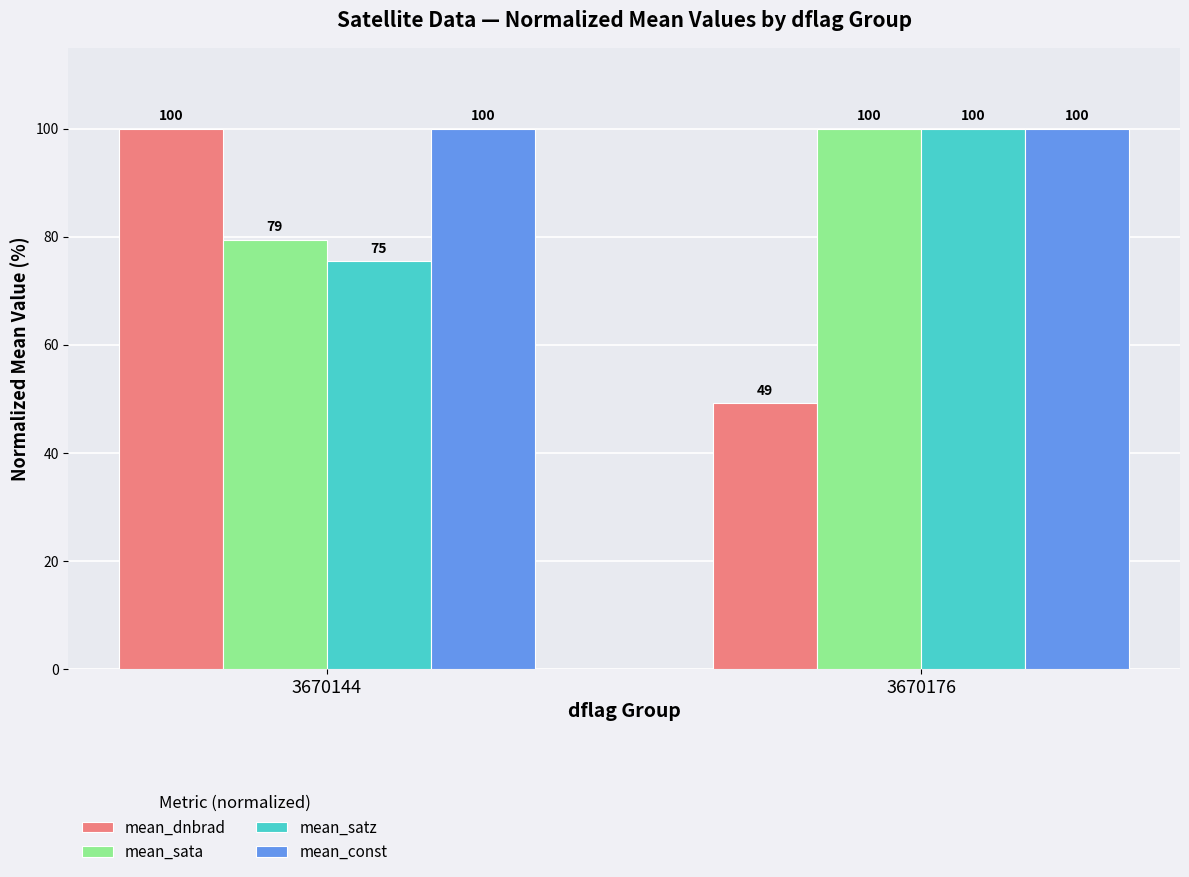

Count the number of categories in the chart.

2